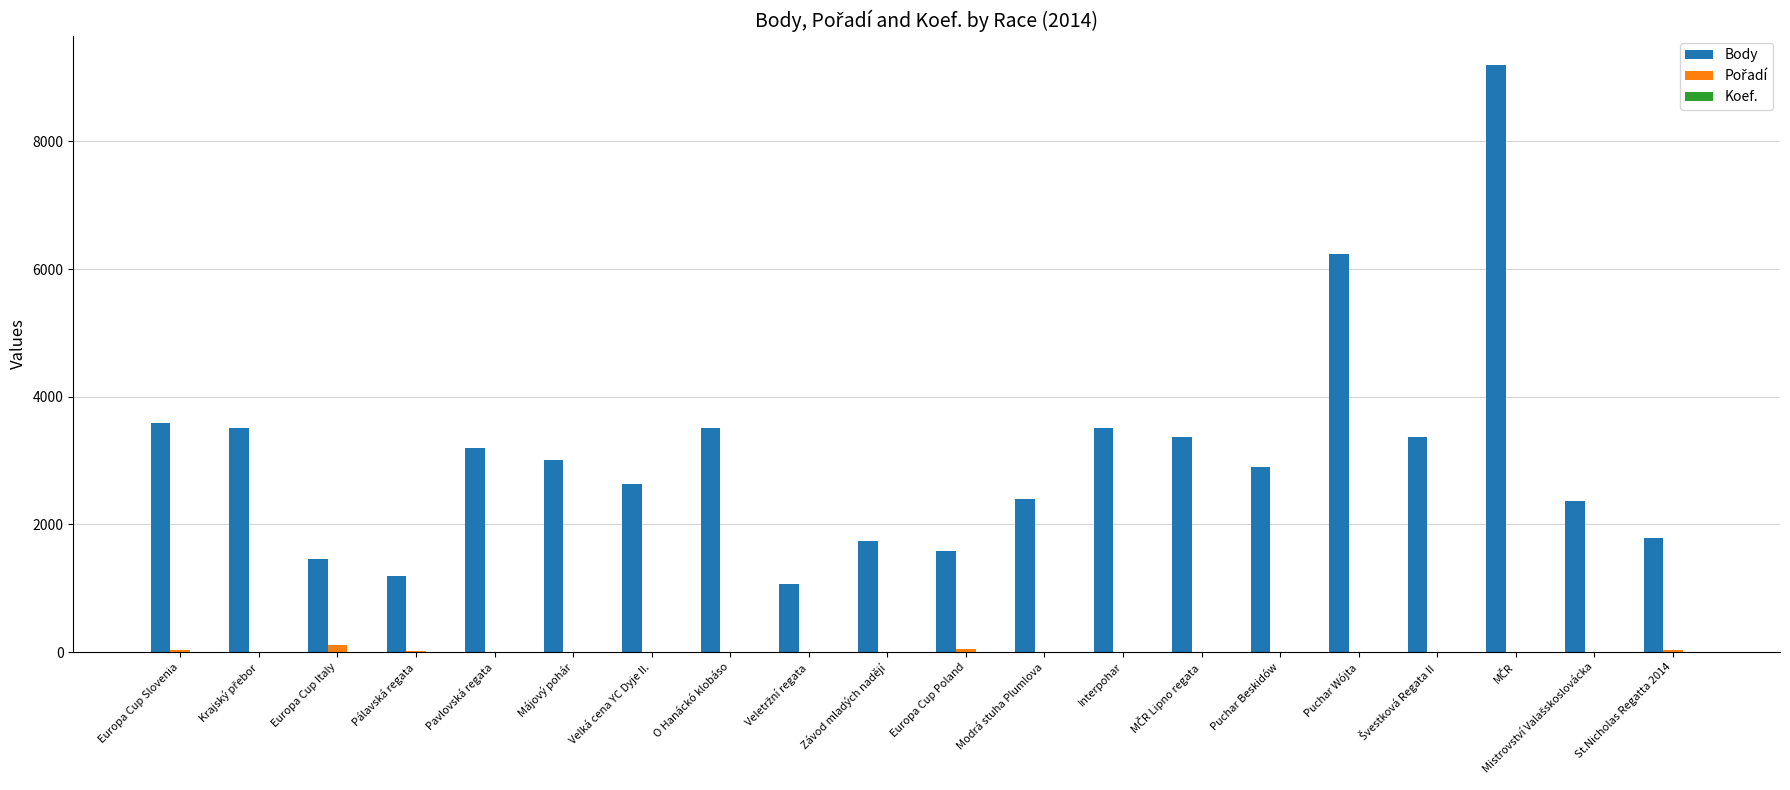

Where is Body nearest to the value 5131?

Puchar Wójta